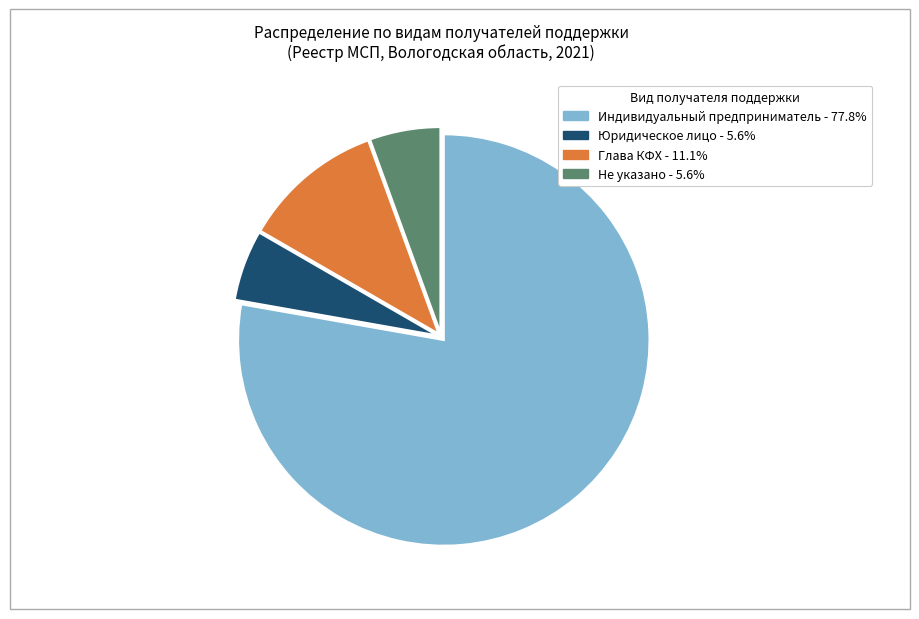

Is there a majority slice in this chart?

Yes